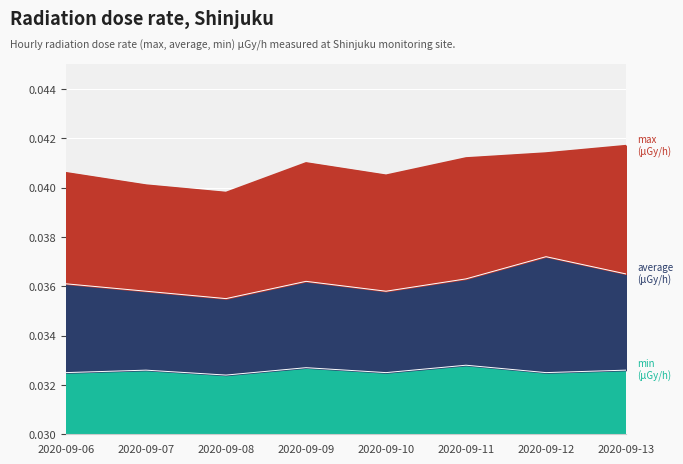

List the series in order of their overall mean, highest first.

max, average, min